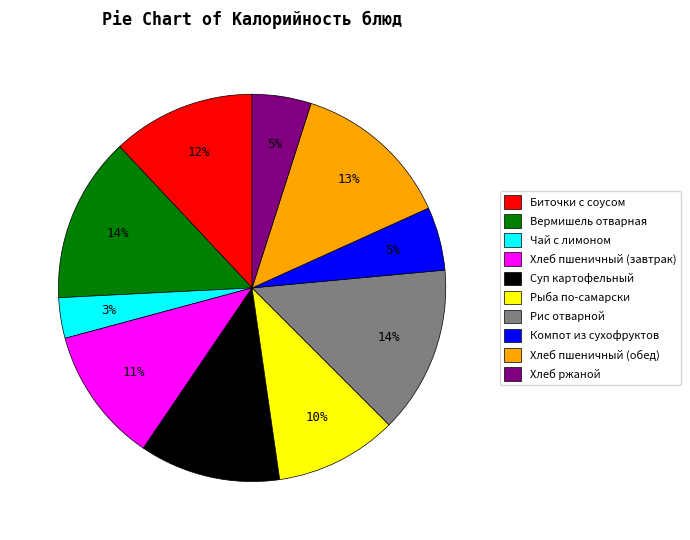

Is it true that Суп картофельный is 12% of the pie?

True